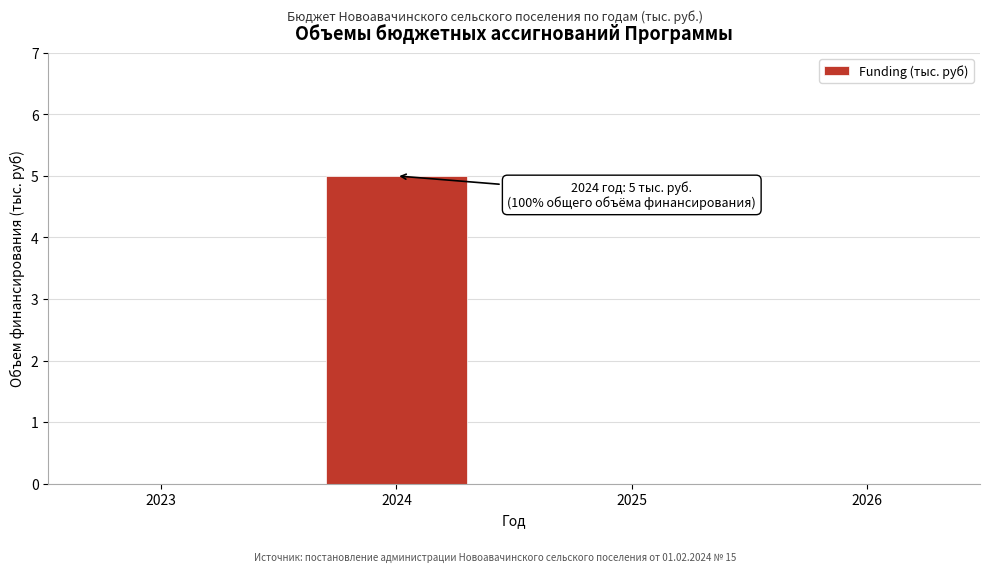

Reading left to right, transcribe all the data shown in this chart.

2023=0	2024=5	2025=0	2026=0